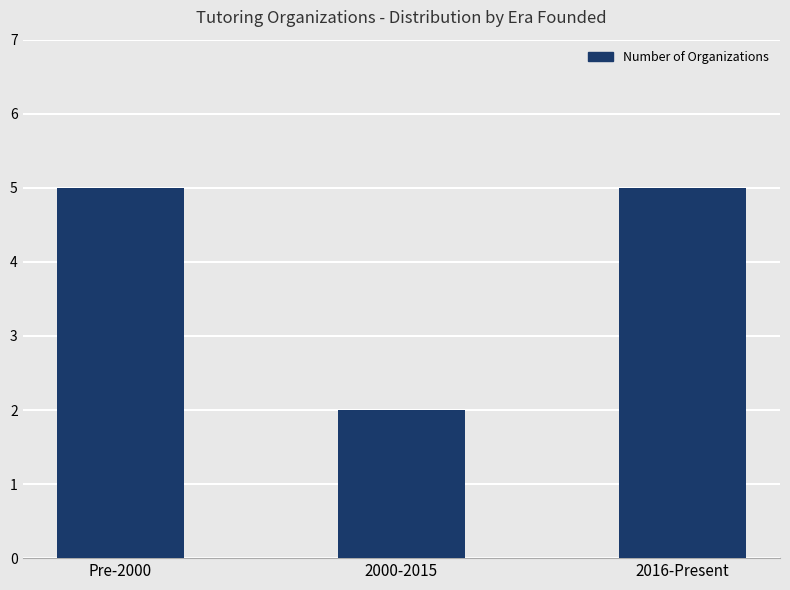

What is the sum of the values at Pre-2000 and 2016-Present?

10